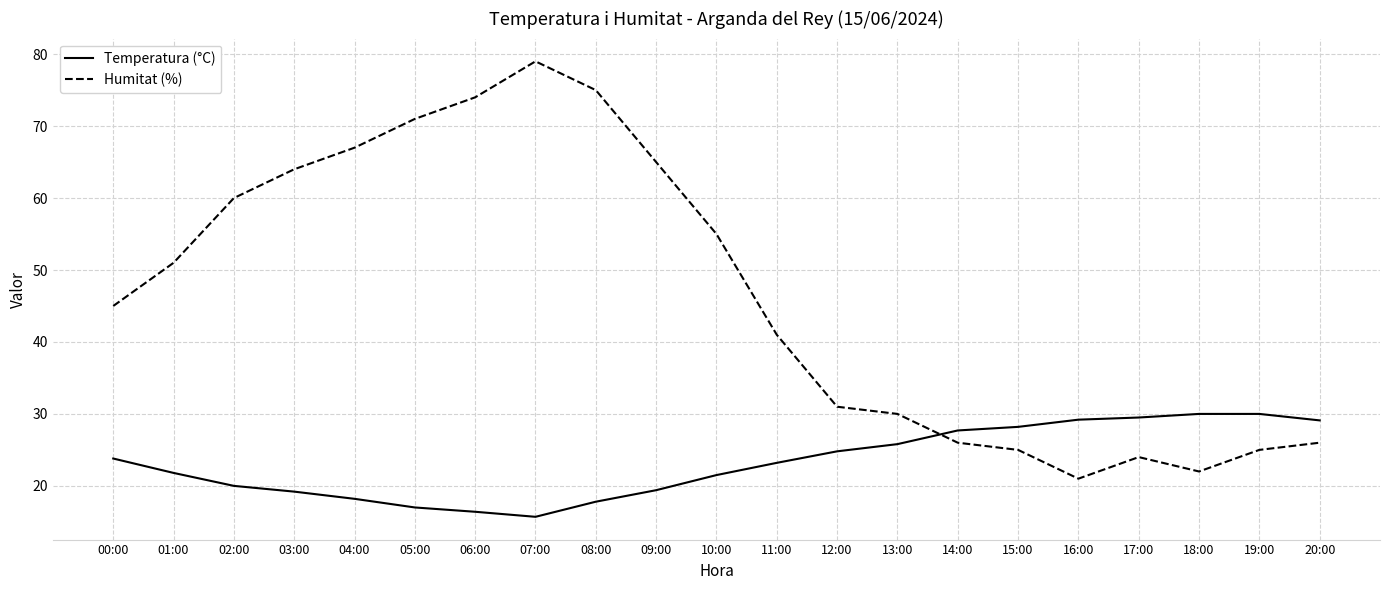

Which series has the widest spread of values?

Humitat (%)